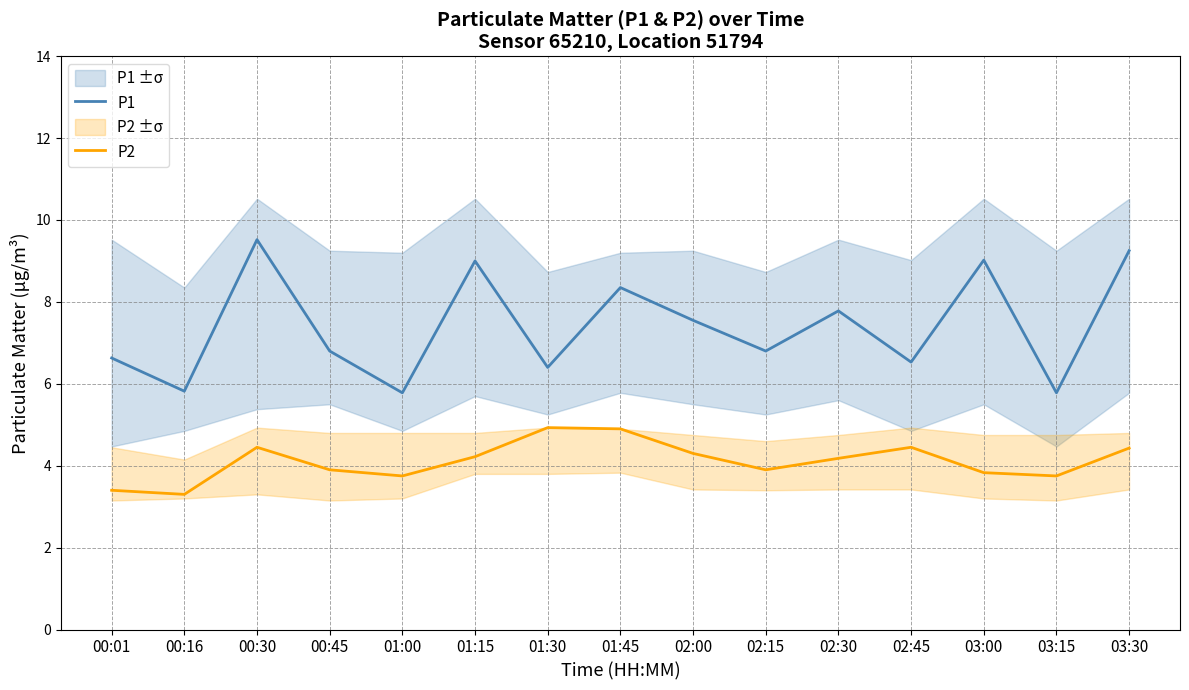

True or false: P1 and P2 cross at least once.

False